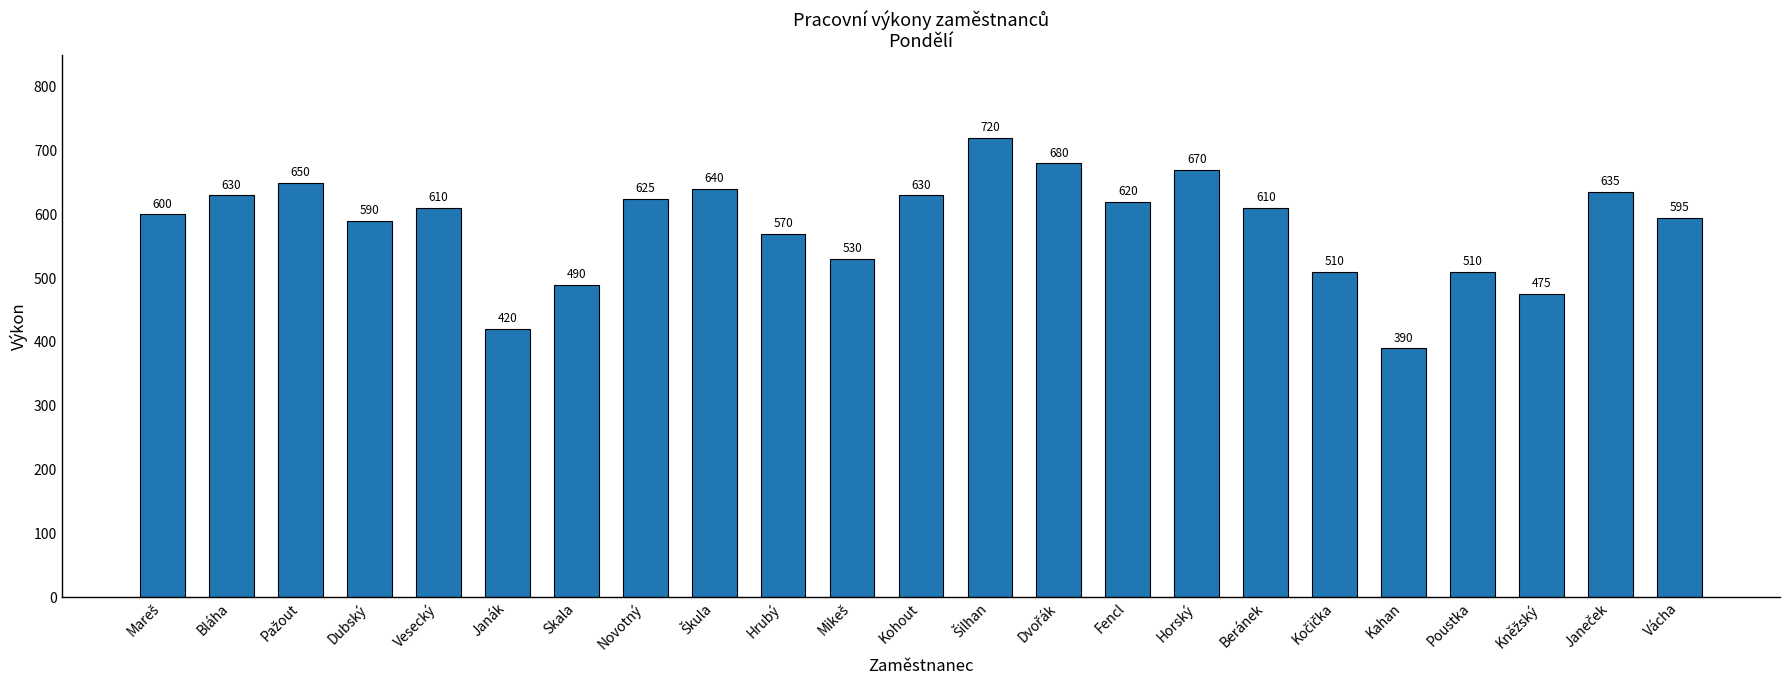

Reading left to right, extract all data points from this chart.

600	630	650	590	610	420	490	625	640	570	530	630	720	680	620	670	610	510	390	510	475	635	595